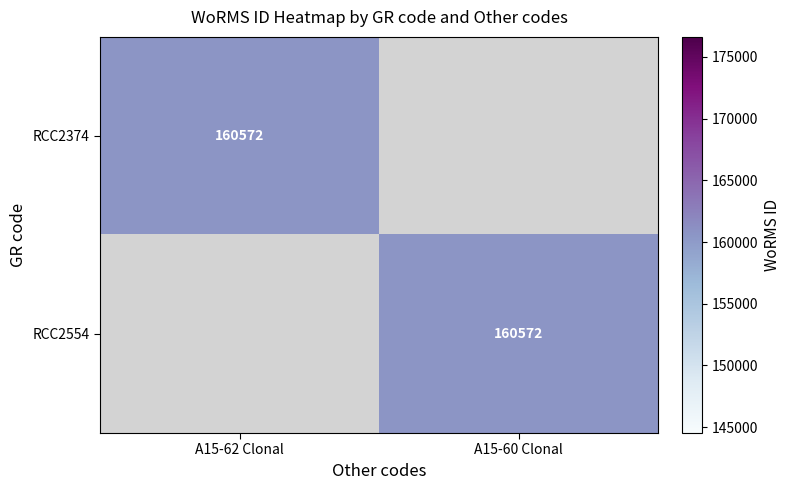

True or false: RCC2554 has a value of 231841 at A15-60 Clonal.

False